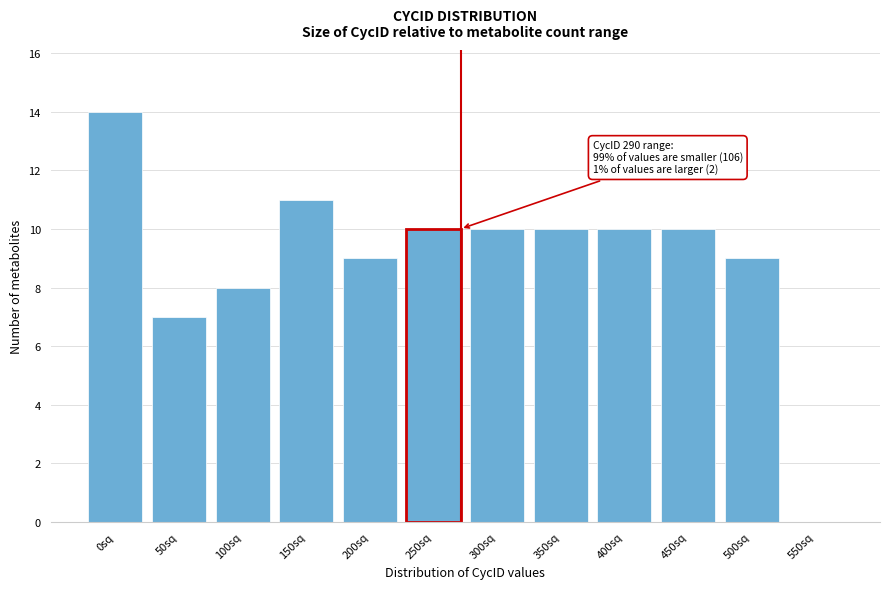

Reading left to right, list all the values displayed in this chart.

0sq=14	50sq=7	100sq=8	150sq=11	200sq=9	250sq=10	300sq=10	350sq=10	400sq=10	450sq=10	500sq=9	550sq=0